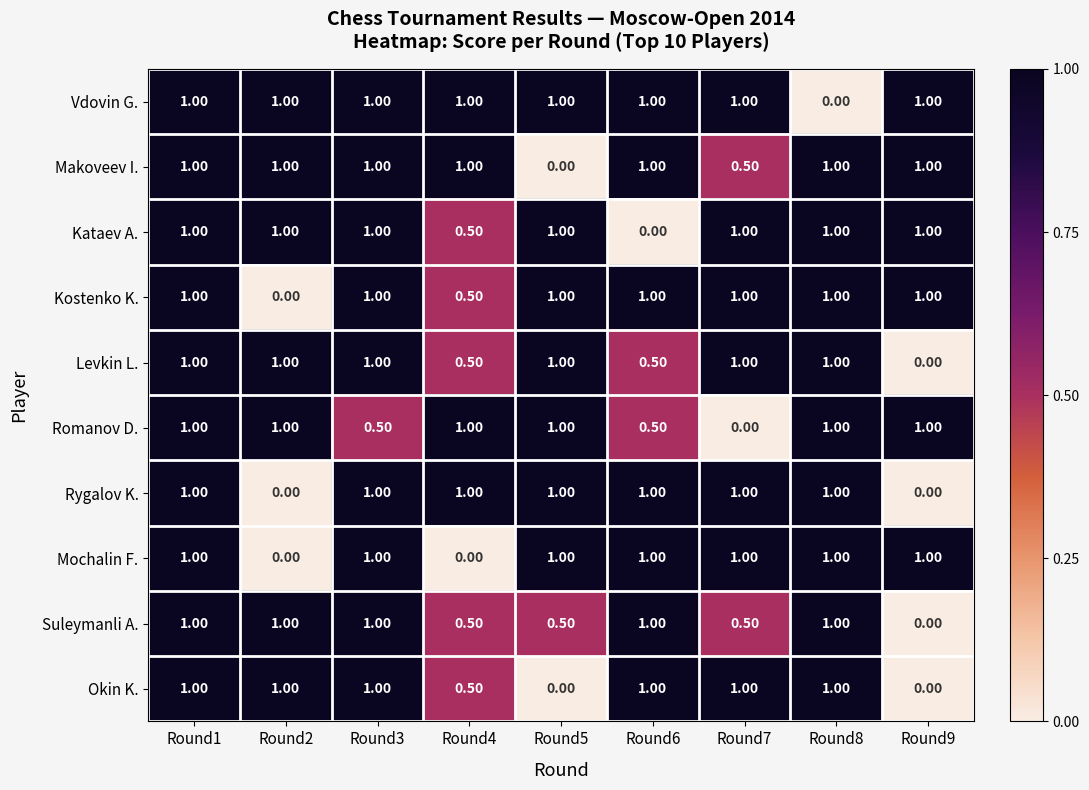

What is the sum of the Okin K. values at Round9 and Round3?

1.0